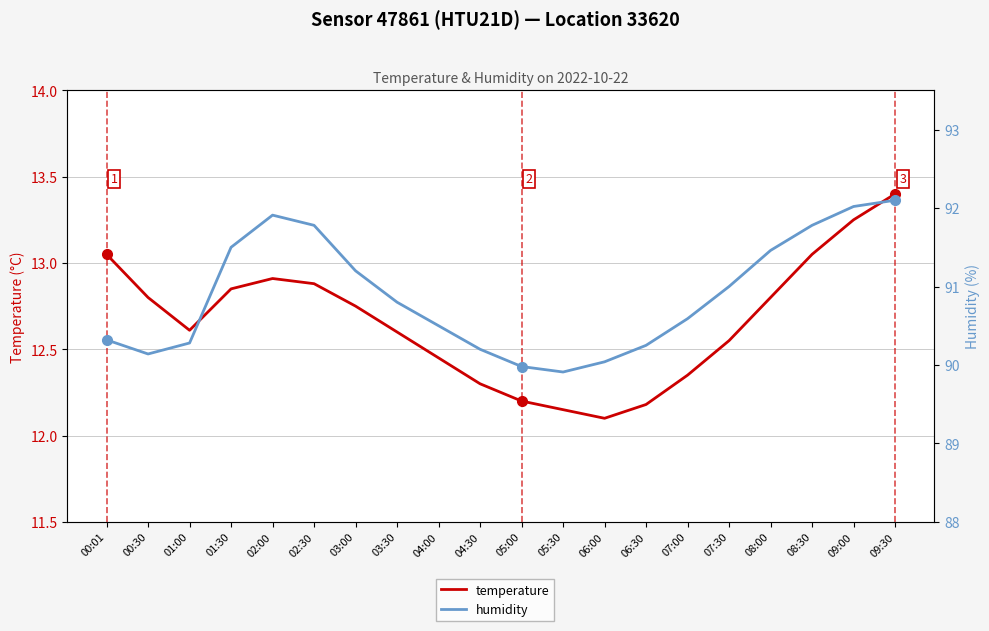

Reading left to right, what are all the values shown in this chart?

temperature: 00:01=13.1	00:30=12.8	01:00=12.6	01:30=12.8	02:00=12.9	02:30=12.9	03:00=12.8	03:30=12.6	04:00=12.4	04:30=12.3	05:00=12.2	05:30=12.2	06:00=12.1	06:30=12.2	07:00=12.3	07:30=12.6	08:00=12.8	08:30=13.1	09:00=13.2	09:30=13.4
humidity: 00:01=90.3	00:30=90.1	01:00=90.3	01:30=91.5	02:00=91.9	02:30=91.8	03:00=91.2	03:30=90.8	04:00=90.5	04:30=90.2	05:00=90.0	05:30=89.9	06:00=90.0	06:30=90.2	07:00=90.6	07:30=91.0	08:00=91.5	08:30=91.8	09:00=92.0	09:30=92.1